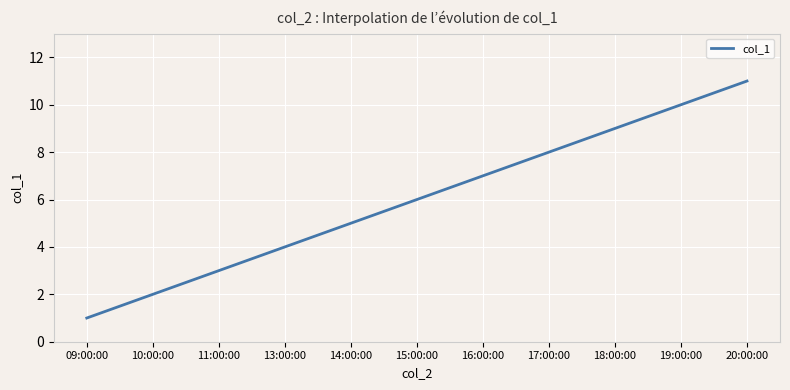

What is the difference between the maximum and minimum values?

10.0